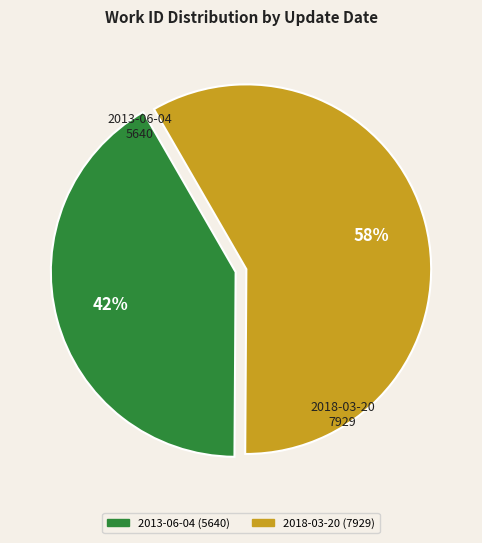

Which category has the smallest portion of the pie?

2013-06-04